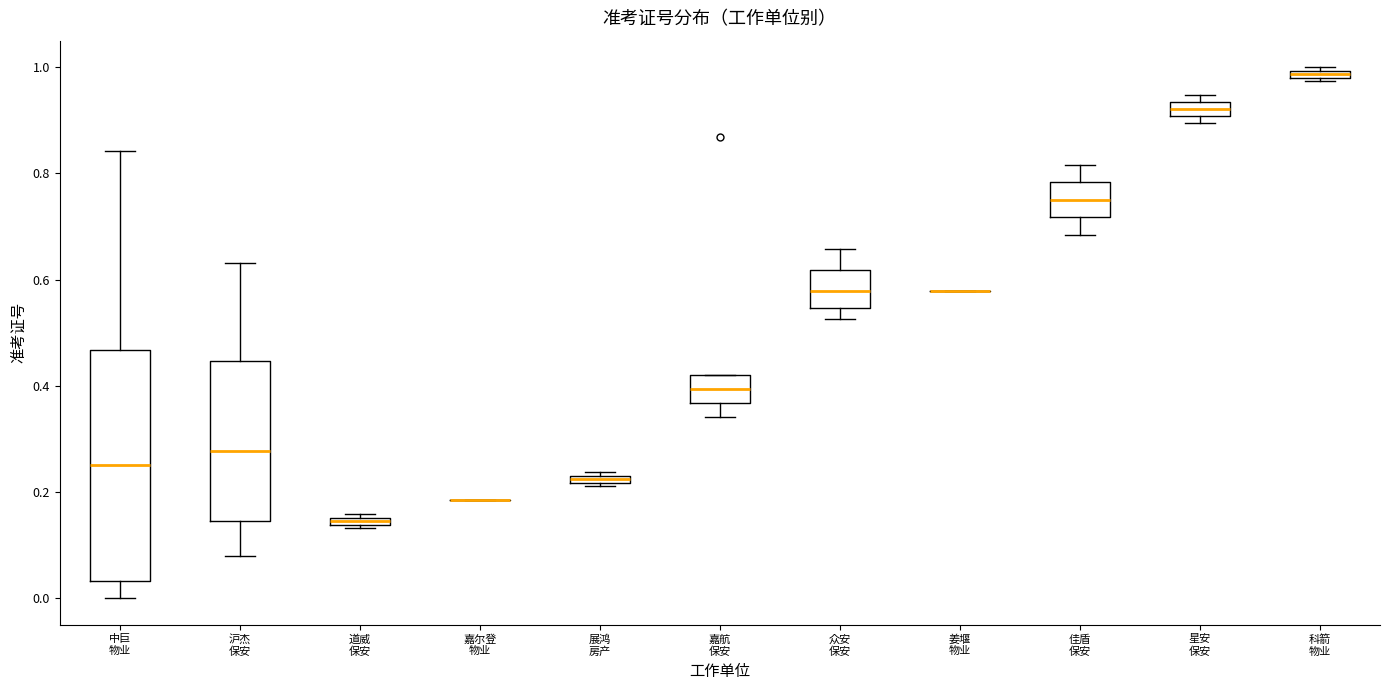

Where does the upper whisker of the box for 佳盾 保安 end on the y-axis? The values are not printed on the chart, so give them approximately, as read against the axis.

0.82